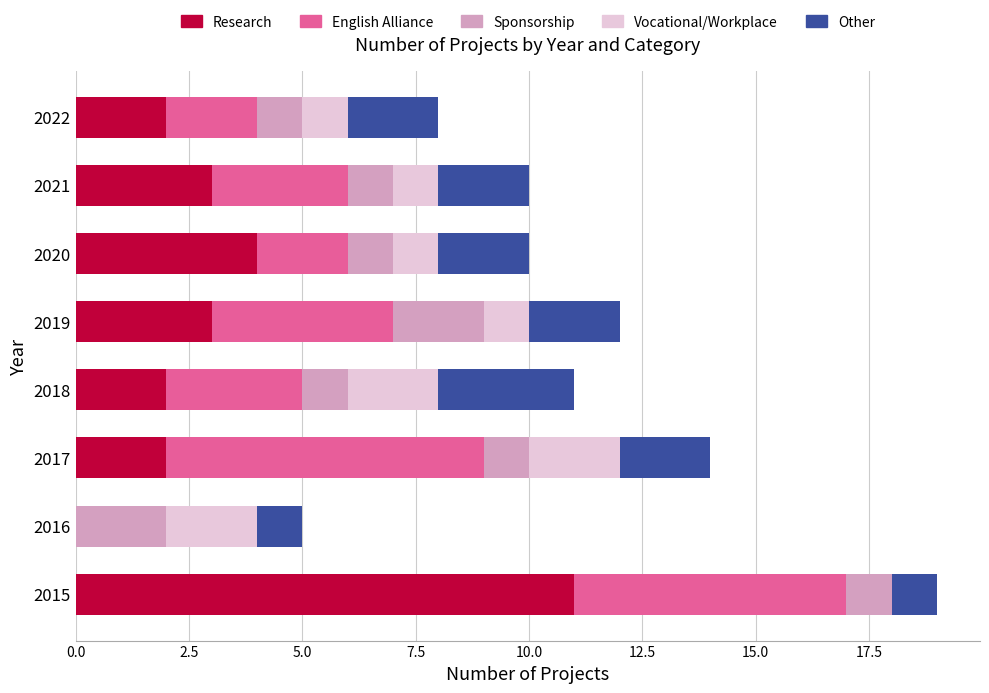

At which category is the sum across all series the highest?

2015